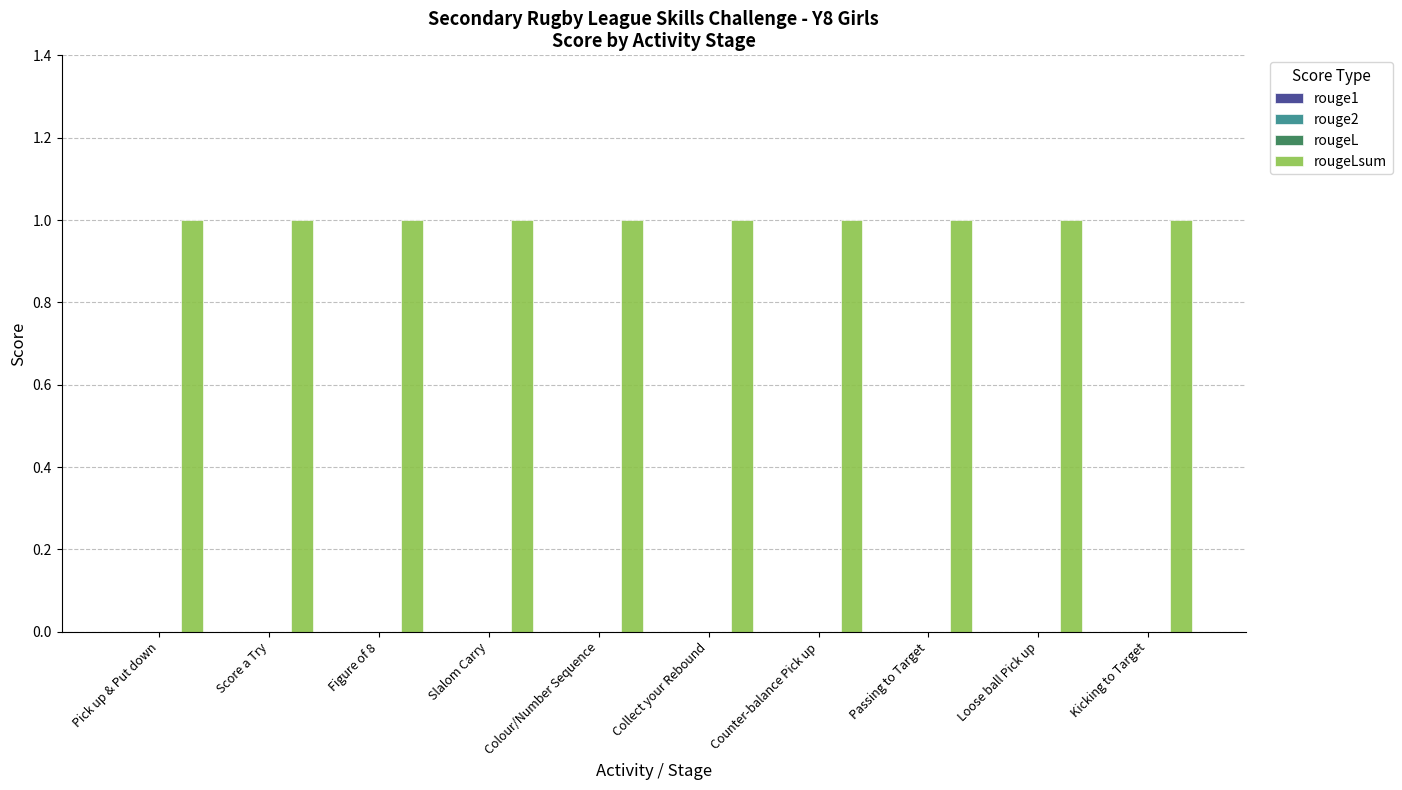

True or false: rouge1 has a value of 0 at Pick up & Put down.

True